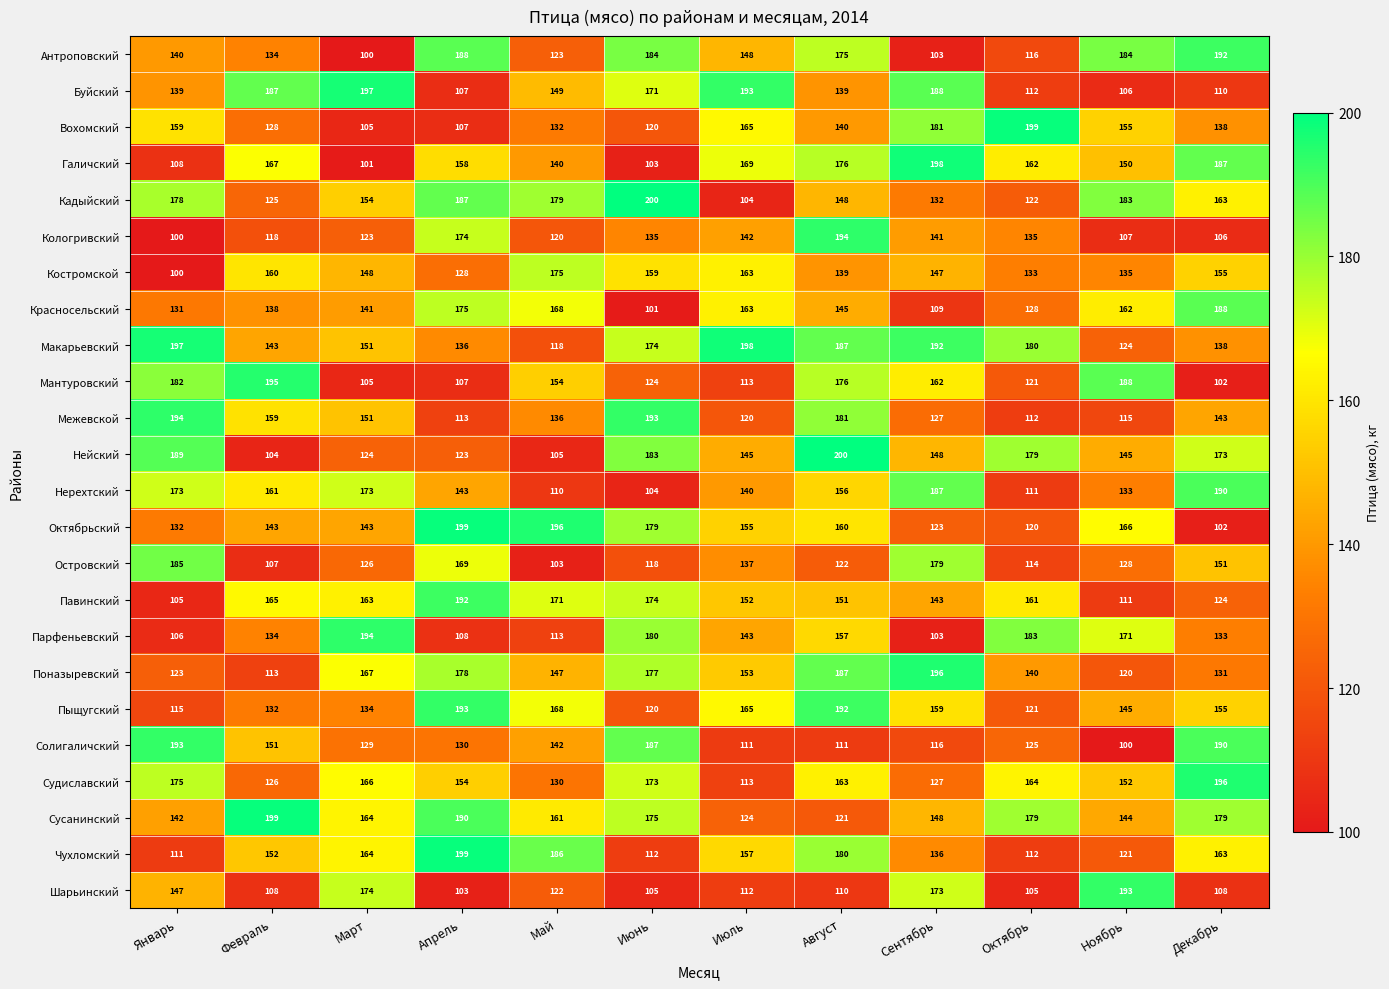

Where does the Павинский series first go above 161?

Февраль